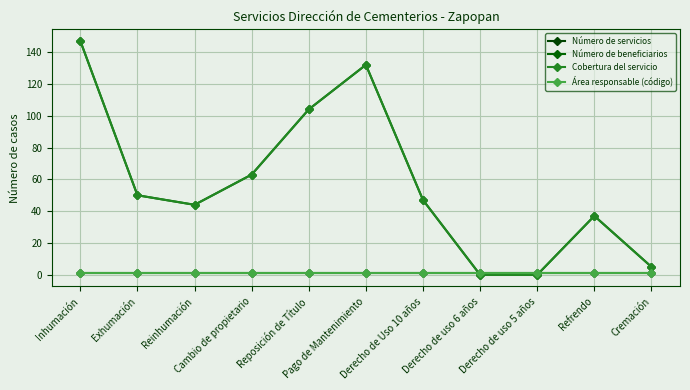

After their last crossing, which series has the higher values: Cobertura del servicio or Número de servicios?

Cobertura del servicio